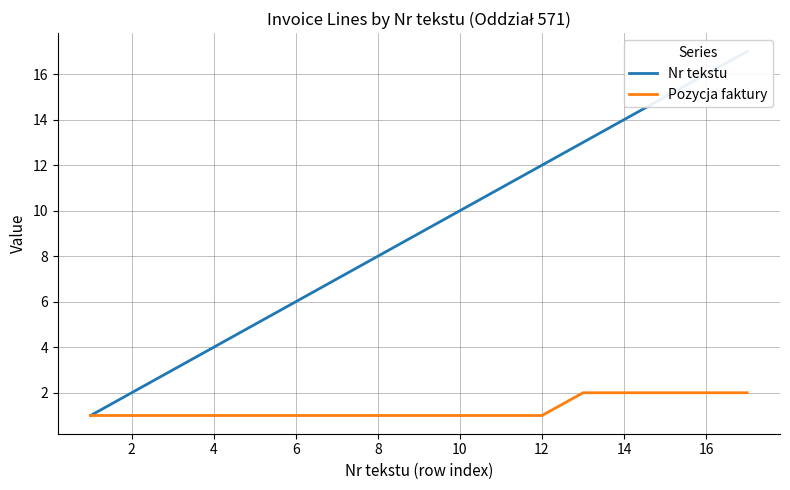

Which series has the widest spread of values?

Nr tekstu